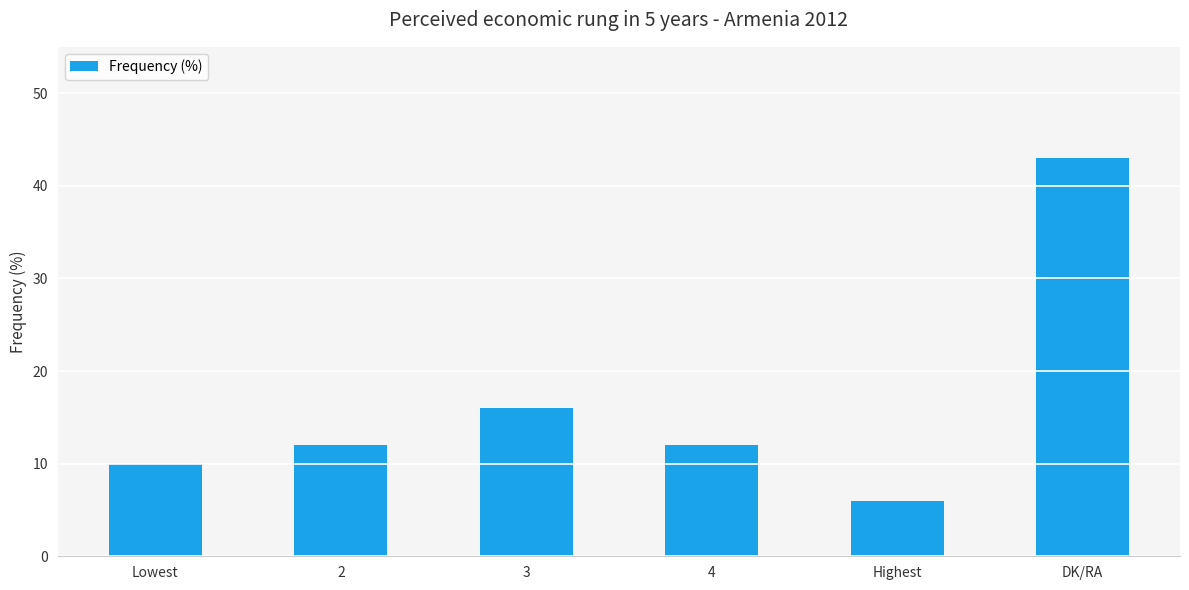

What position from the left is 3?

3